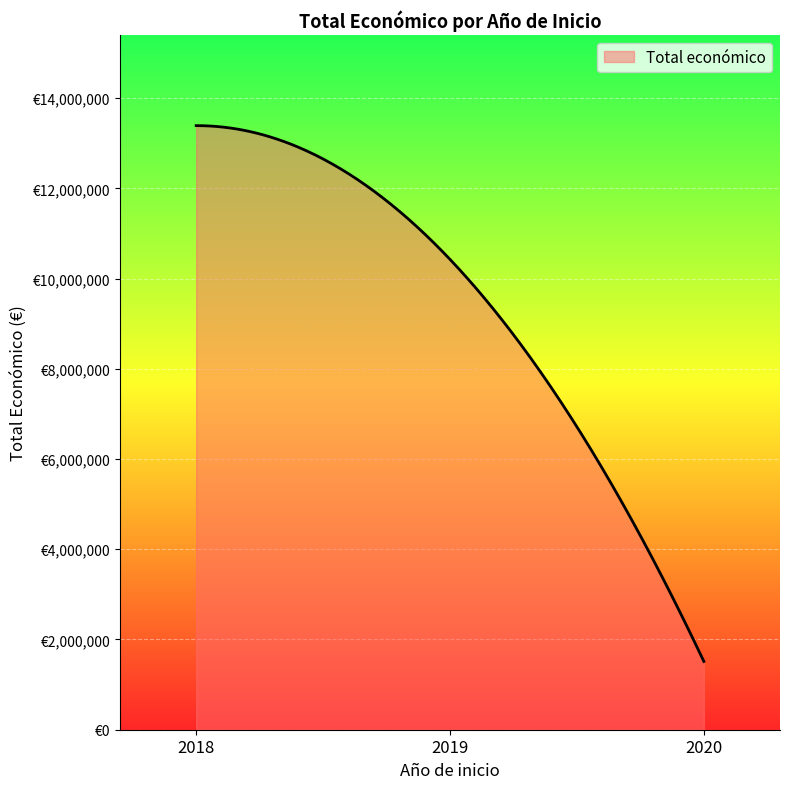

Does the chart display data point markers on the line(s)?

No